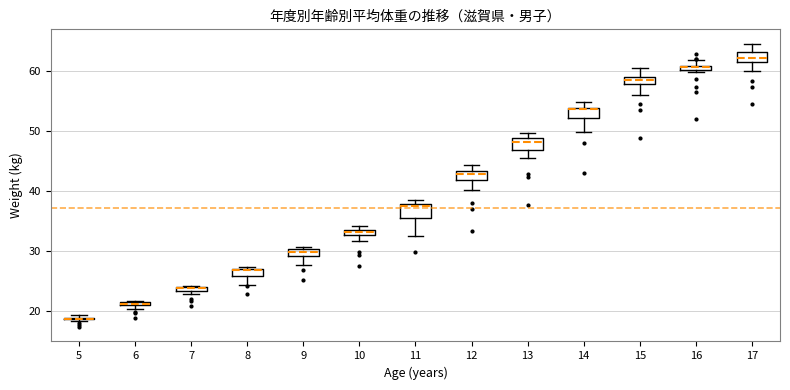

Where is the lower edge of the box at x = 12 on the y-axis? The values are not printed on the chart, so give them approximately, as read against the axis.

42